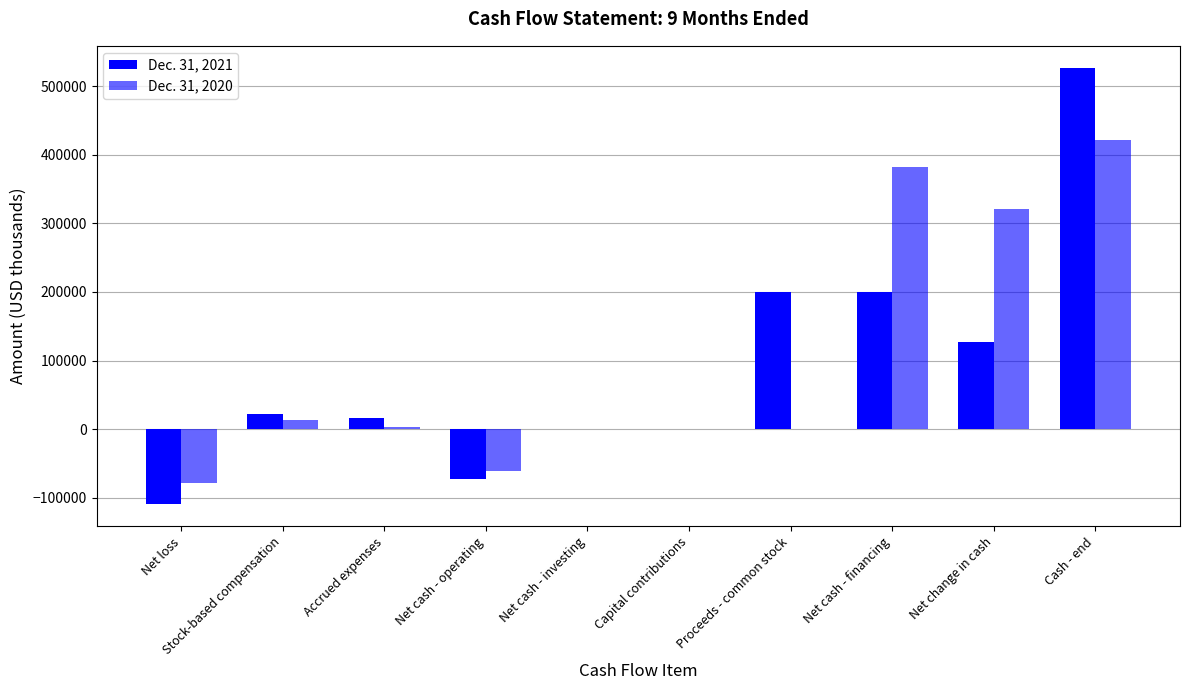

Where does the Dec. 31, 2021 series first go above 22381?

Proceeds - common stock